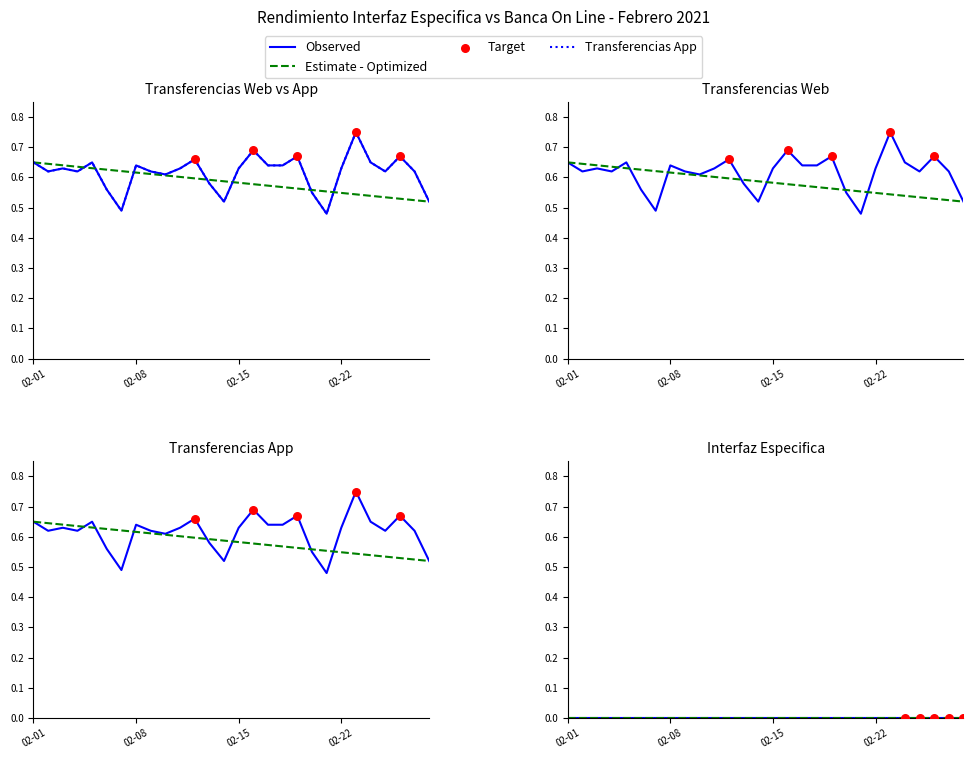

What is the total value across all series at 2021-02-13?

1.2